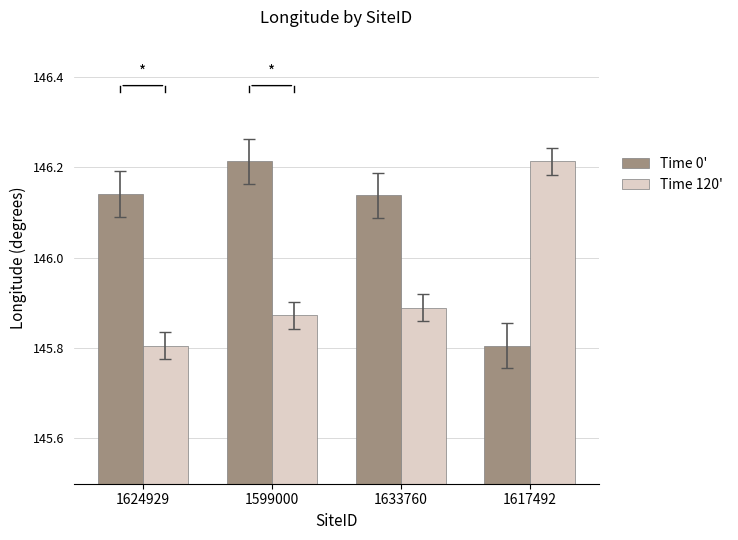

Are the bars grouped side by side (vs. stacked)?

Yes